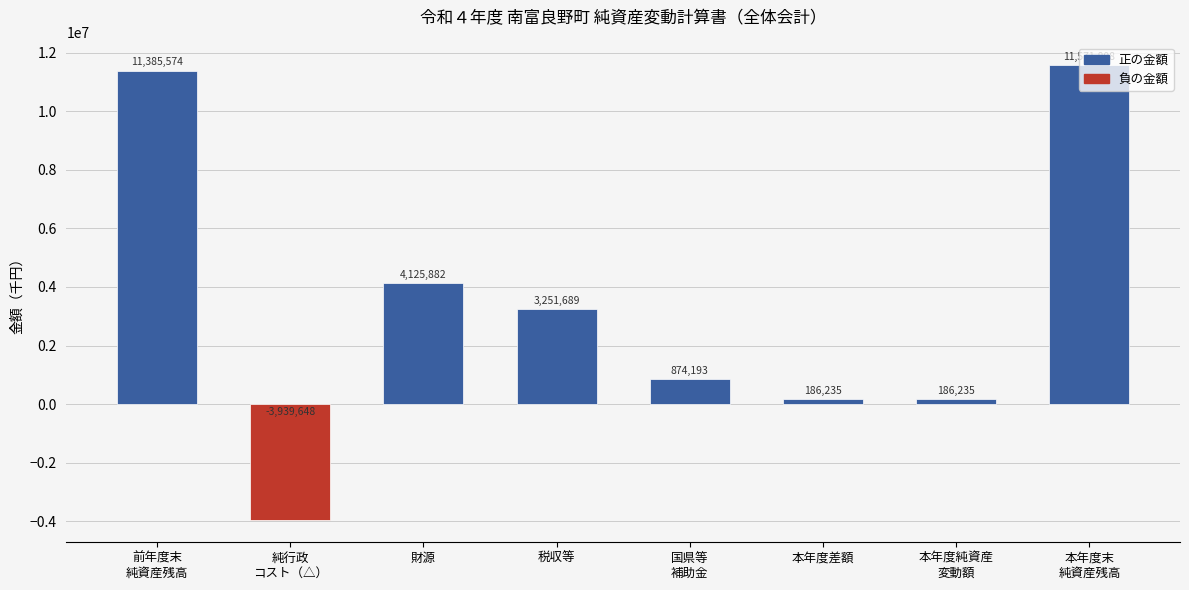

What position from the left is 本年度純資産
変動額?

7